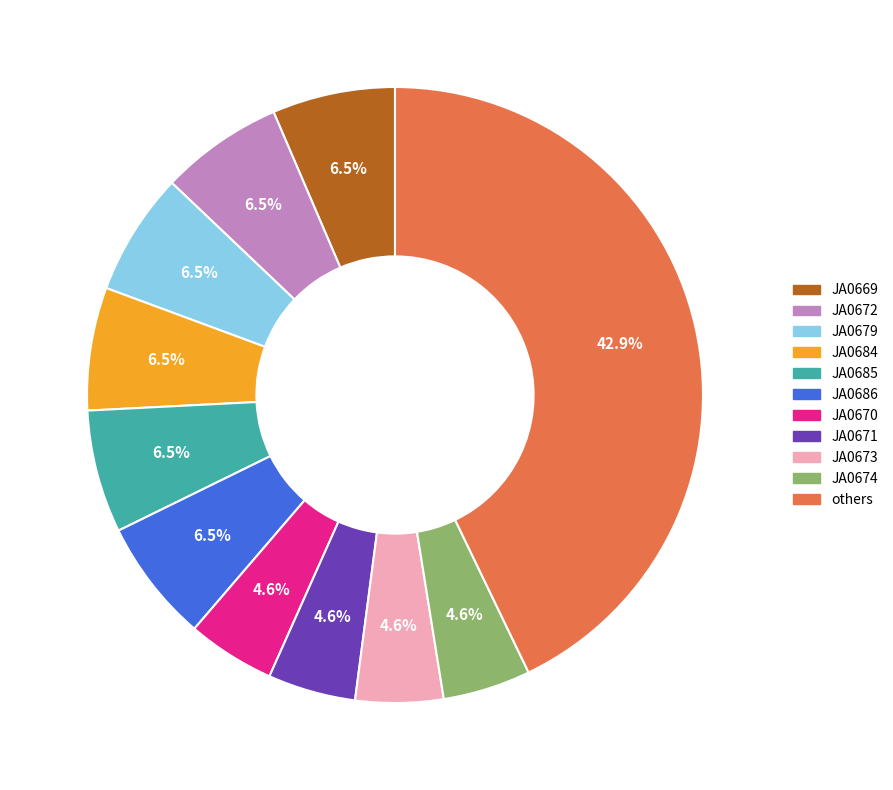

Between JA0686 and JA0670, which is larger?

JA0686